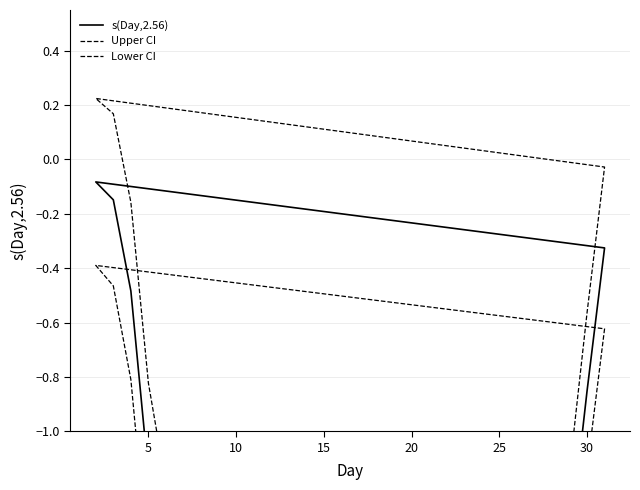

What is the difference between the second highest and second lowest values in the Upper CI series?

5.2